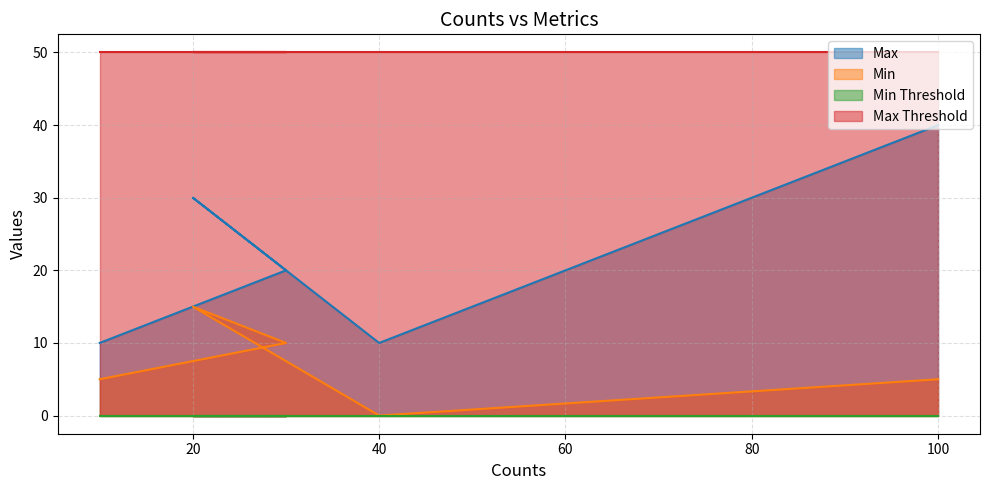

How many values in the Max series exceed 20?

2